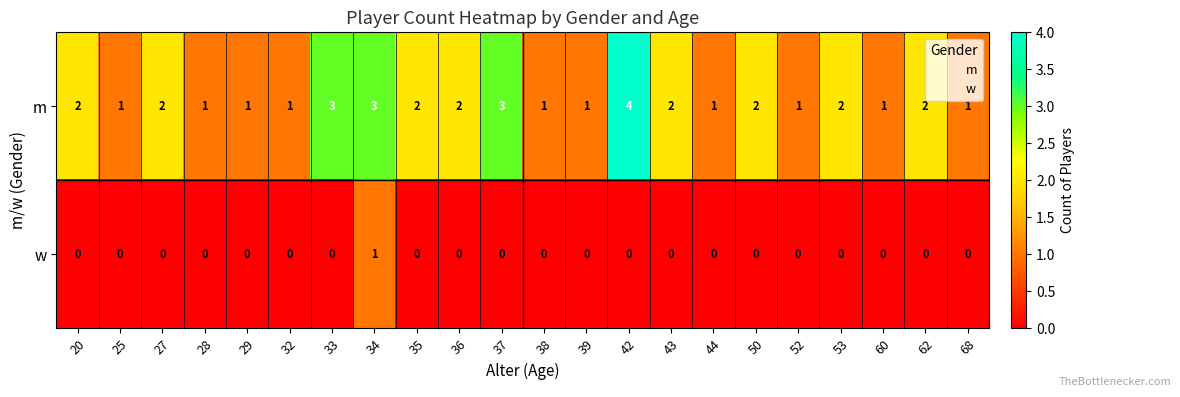

Is the value of w at 36 greater than the value of m at 44?

No